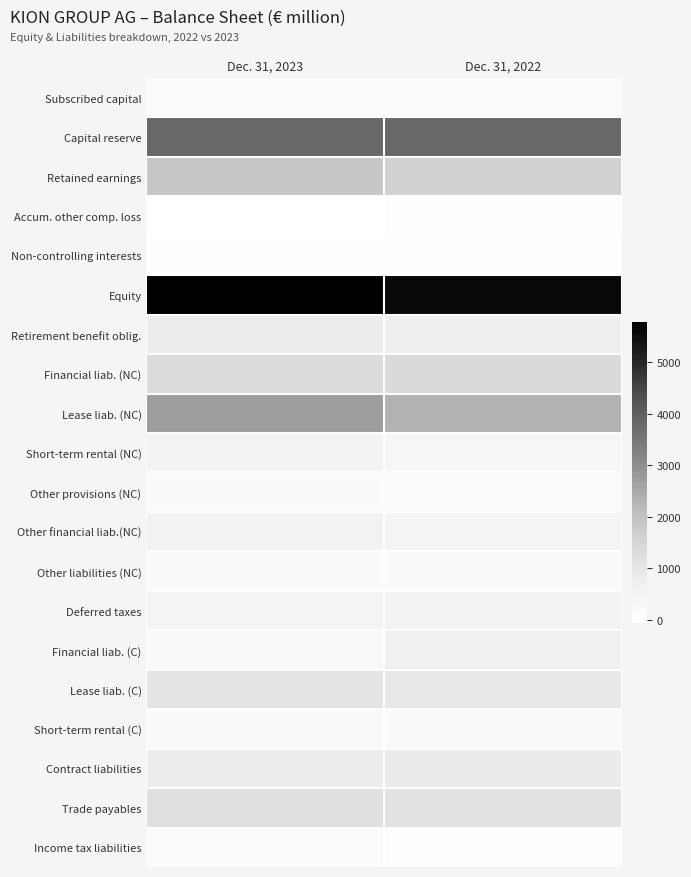

Reading left to right, extract all data points from this chart.

Subscribed capital: Dec. 31, 2023=131.1	Dec. 31, 2022=131.1
Capital reserve: Dec. 31, 2023=3826.7	Dec. 31, 2022=3826.7
Retained earnings: Dec. 31, 2023=1867.3	Dec. 31, 2022=1600.5
Accum. other comp. loss: Dec. 31, 2023=-58.3	Dec. 31, 2022=50.3
Non-controlling interests: Dec. 31, 2023=5.9	Dec. 31, 2022=-0.9
Equity: Dec. 31, 2023=5772.7	Dec. 31, 2022=5607.8
Retirement benefit oblig.: Dec. 31, 2023=775.7	Dec. 31, 2022=712.8
Financial liab. (NC): Dec. 31, 2023=1285.6	Dec. 31, 2022=1361.8
Lease liab. (NC): Dec. 31, 2023=2715.5	Dec. 31, 2022=2314.2
Short-term rental (NC): Dec. 31, 2023=509.9	Dec. 31, 2022=354.1
Other provisions (NC): Dec. 31, 2023=173.7	Dec. 31, 2022=140.8
Other financial liab.(NC): Dec. 31, 2023=556.0	Dec. 31, 2022=478.3
Other liabilities (NC): Dec. 31, 2023=177.7	Dec. 31, 2022=185.9
Deferred taxes: Dec. 31, 2023=448.9	Dec. 31, 2022=492.8
Financial liab. (C): Dec. 31, 2023=236.8	Dec. 31, 2022=626.7
Lease liab. (C): Dec. 31, 2023=1040.7	Dec. 31, 2022=900.4
Short-term rental (C): Dec. 31, 2023=206.7	Dec. 31, 2022=190.1
Contract liabilities: Dec. 31, 2023=773.3	Dec. 31, 2022=826.1
Trade payables: Dec. 31, 2023=1194.0	Dec. 31, 2022=1124.3
Income tax liabilities: Dec. 31, 2023=89.3	Dec. 31, 2022=42.4